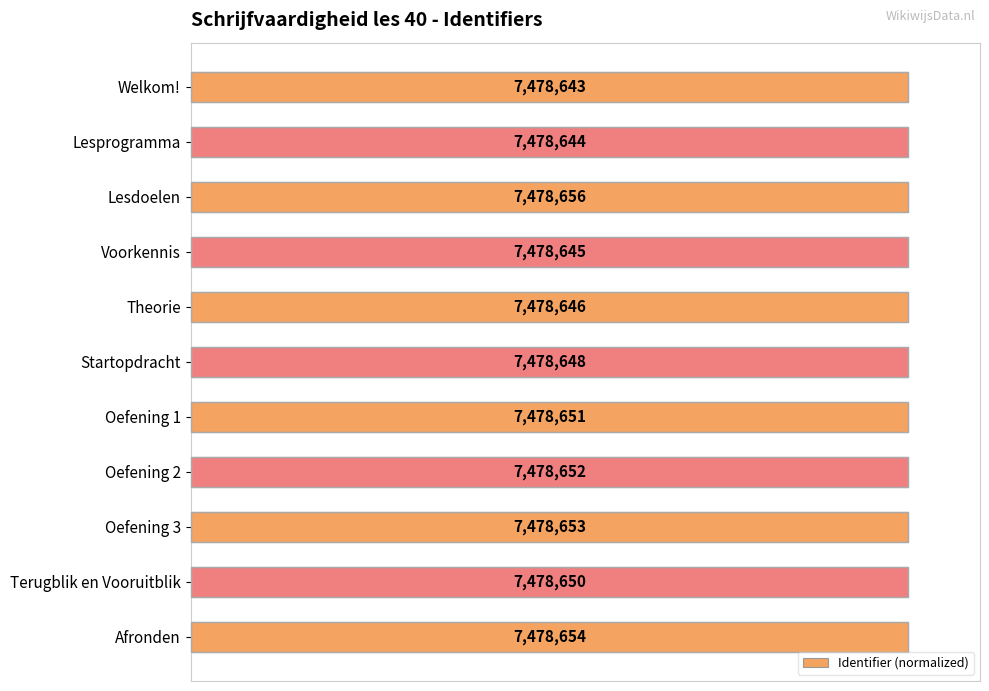

Rank the categories by value from lowest to highest.

0, 1, 3, 4, 5, 9, 6, 7, 8, 10, 2